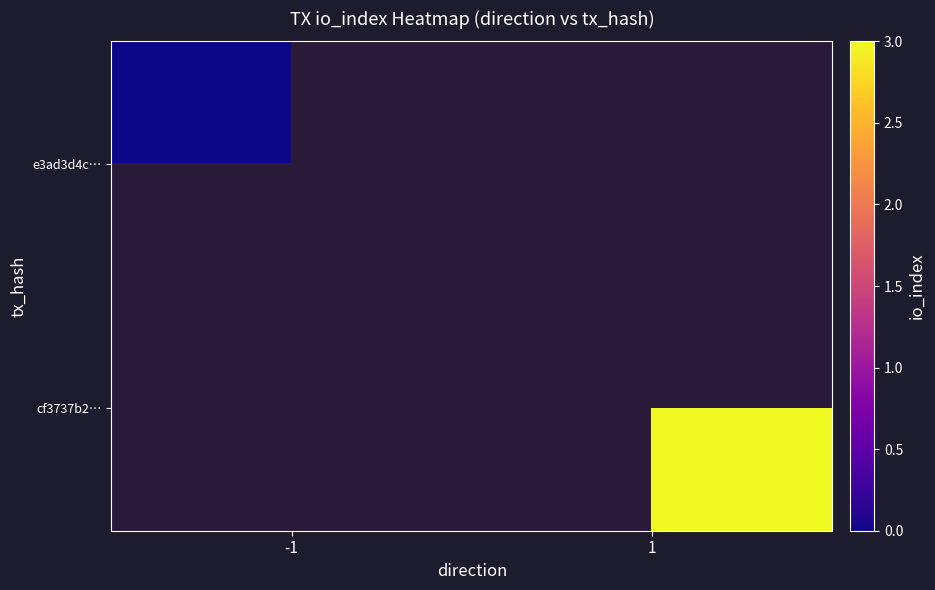

At how many categories does at least one series exceed 2?

1